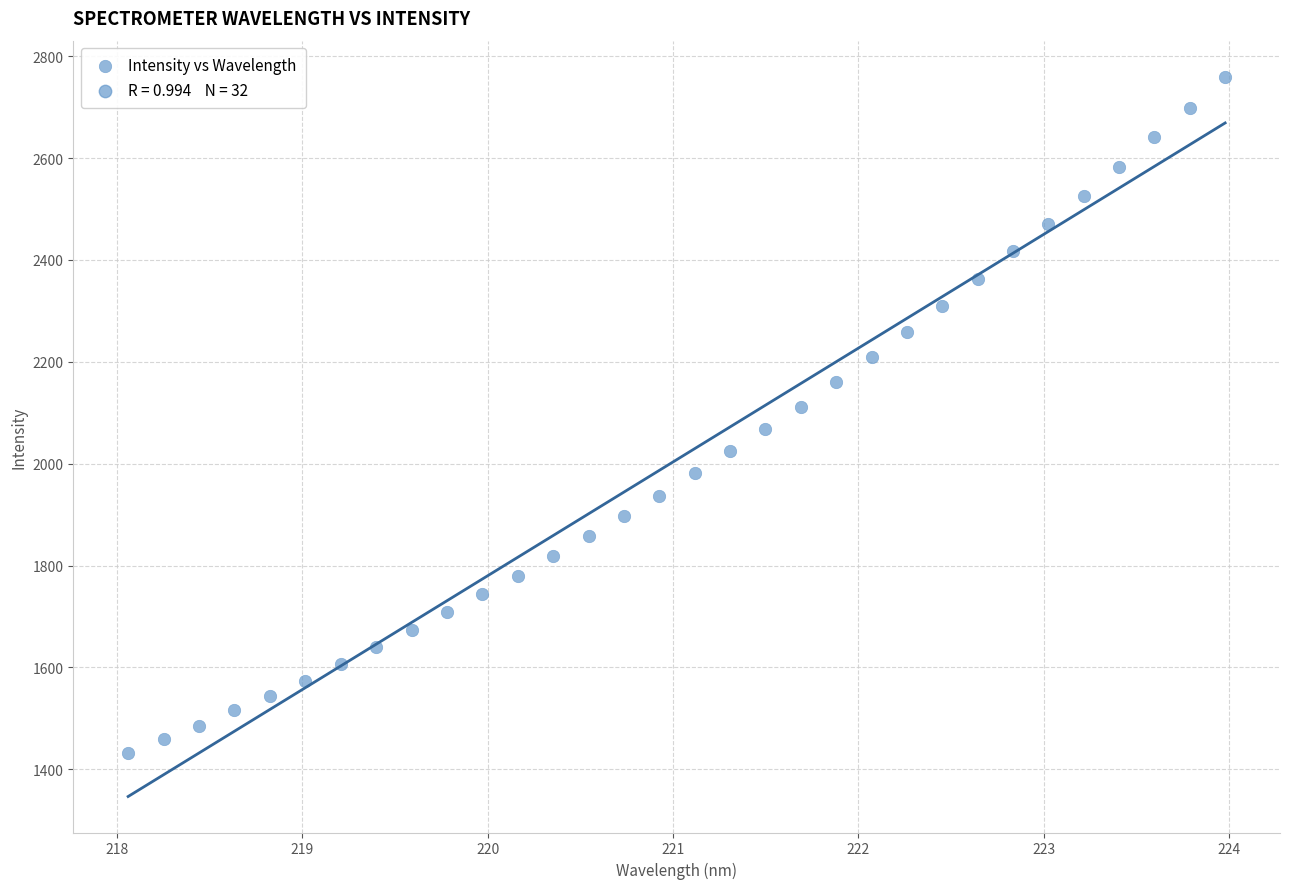

What is the range of Y values (max minus min)?

1327.2